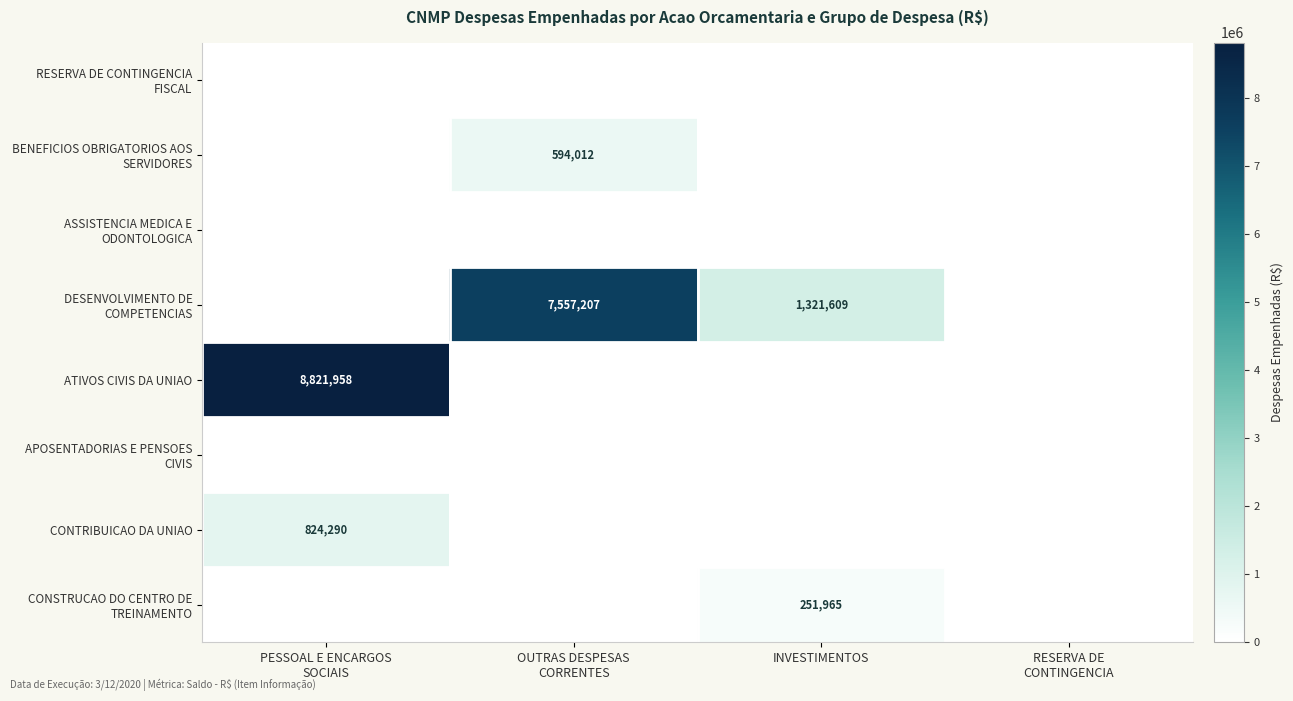

At which label is ATIVOS CIVIS DA UNIAO closest to 4410979?

OUTRAS DESPESAS CORRENTES